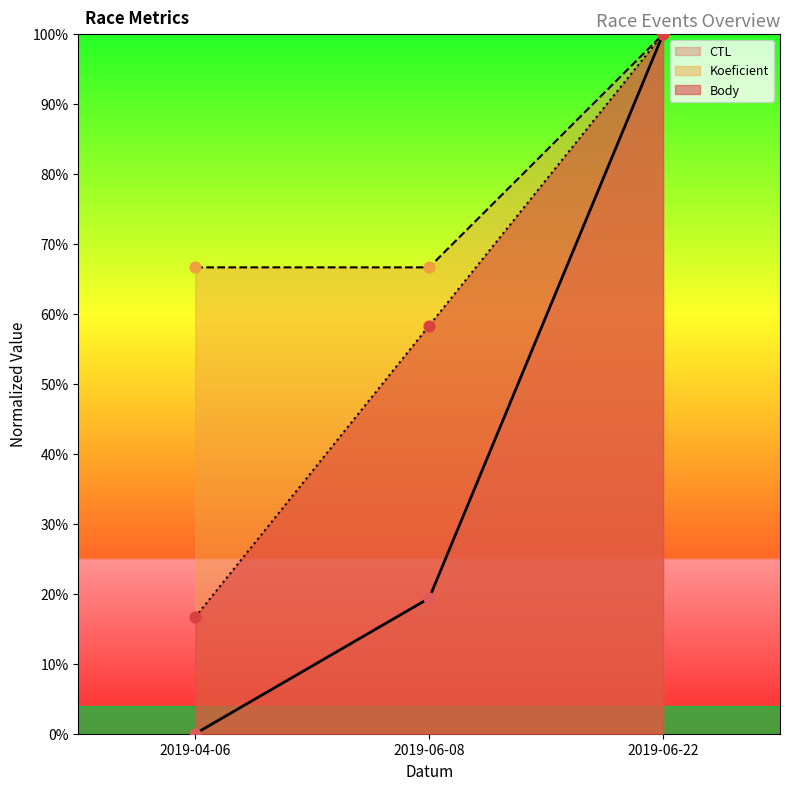

Which series contains the highest Y value?

CTL